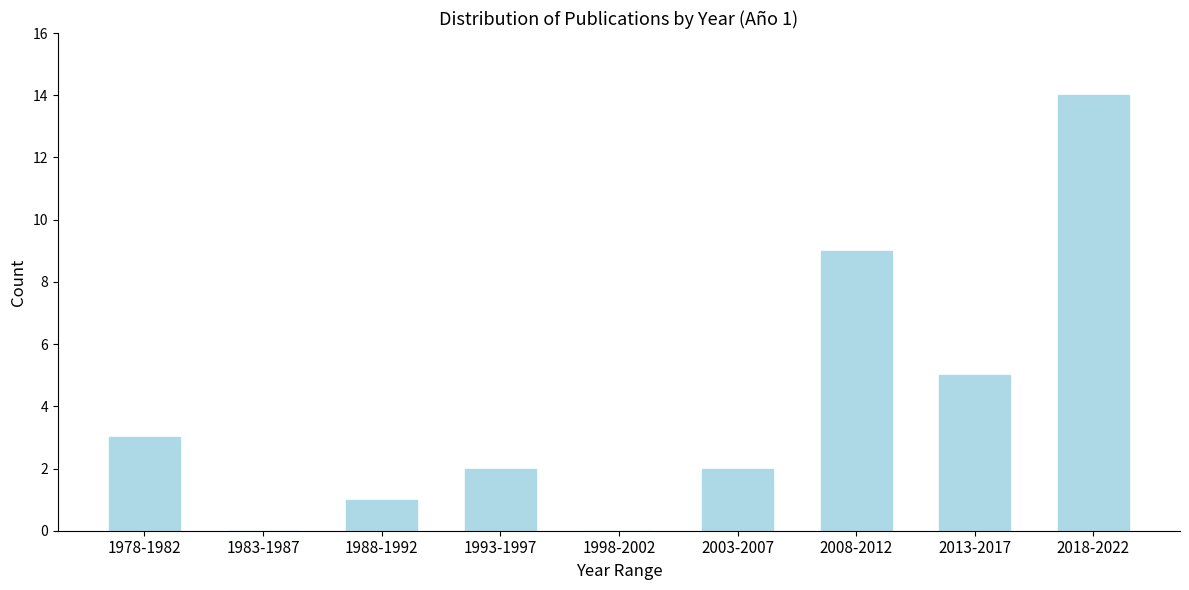

Reading right to left, what are all the values shown in this chart?

2018-2022=14	2013-2017=5	2008-2012=9	2003-2007=2	1998-2002=0	1993-1997=2	1988-1992=1	1983-1987=0	1978-1982=3